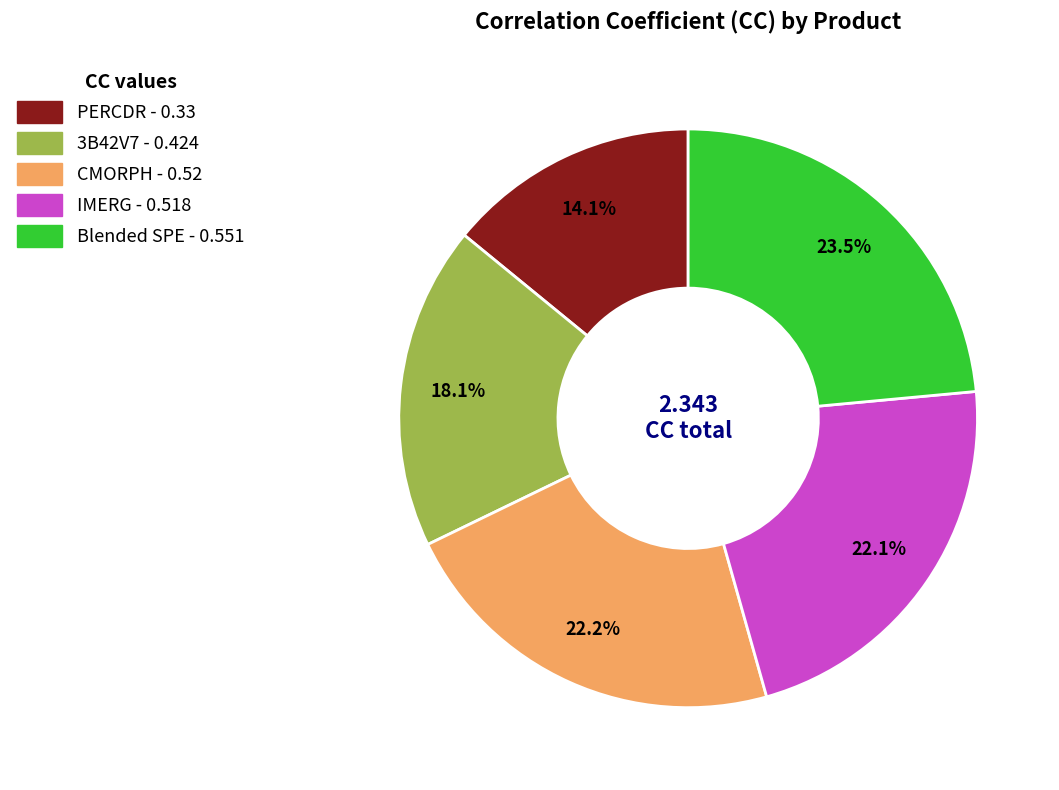

Between PERCDR and IMERG, which is larger?

IMERG